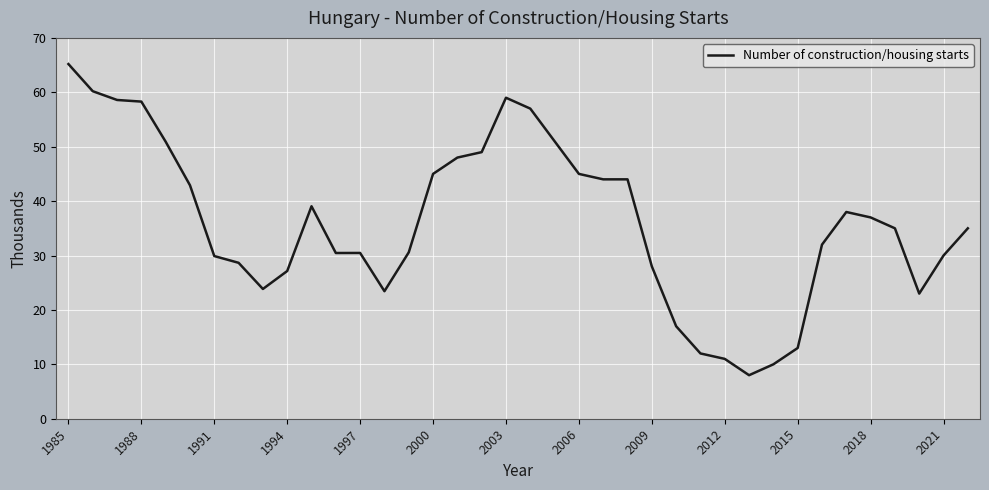

What is the difference between the maximum and minimum values?

57.2